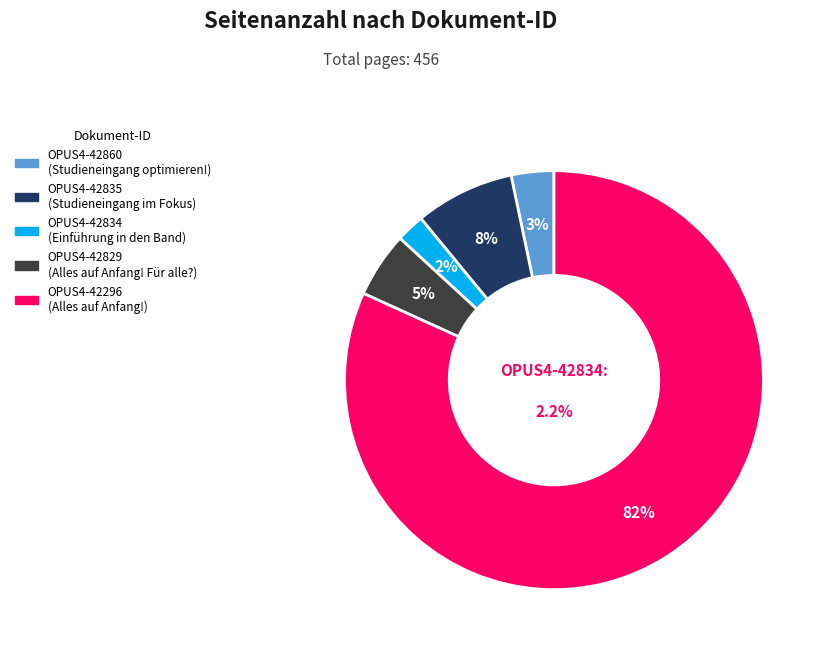

Count the number of slices in the pie.

5